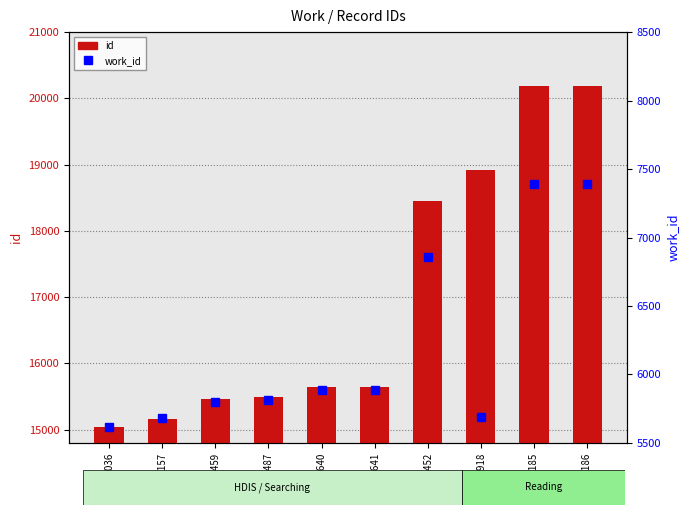

The value of work_id at 18452 is 6858. True or false?

True